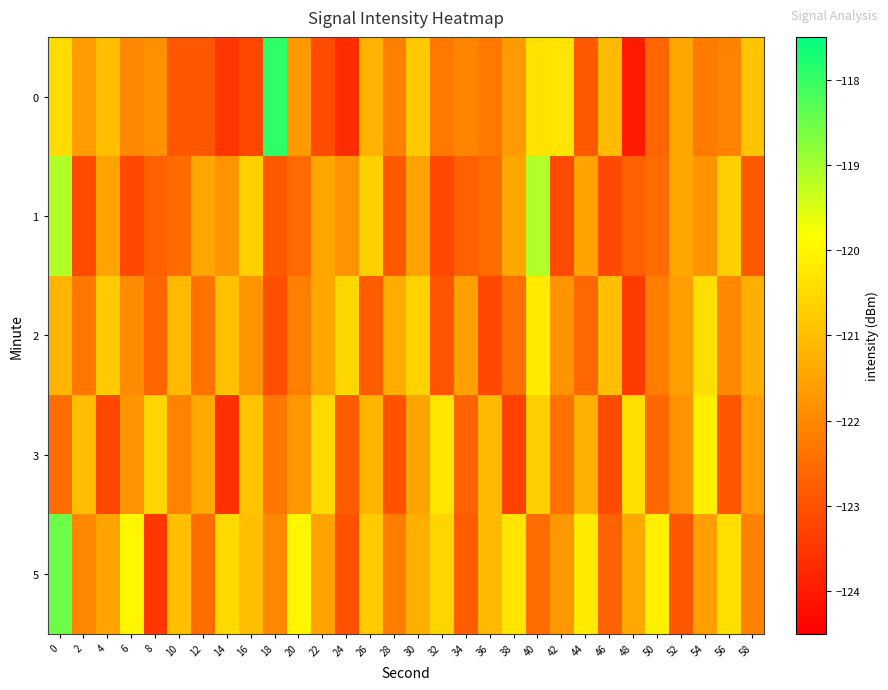

List the series in order of their peak value, lowest first.

2, 3, 1, 5, 0